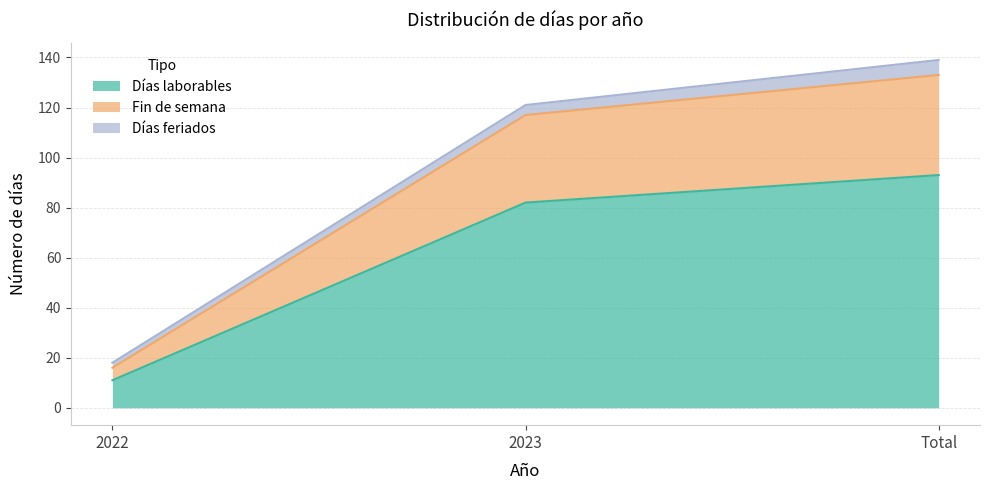

List the labels in order of Días laborables value, smallest first.

2022, 2023, Total